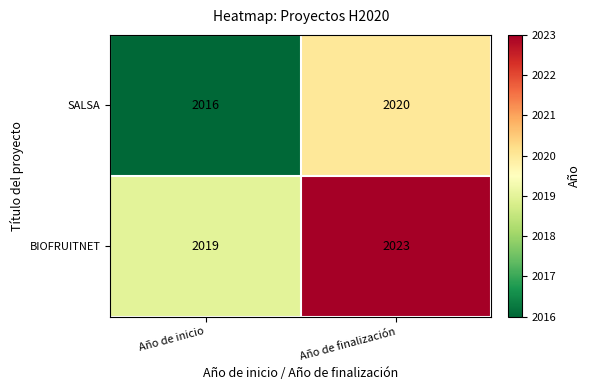

Which series has the largest total across all categories?

BIOFRUITNET